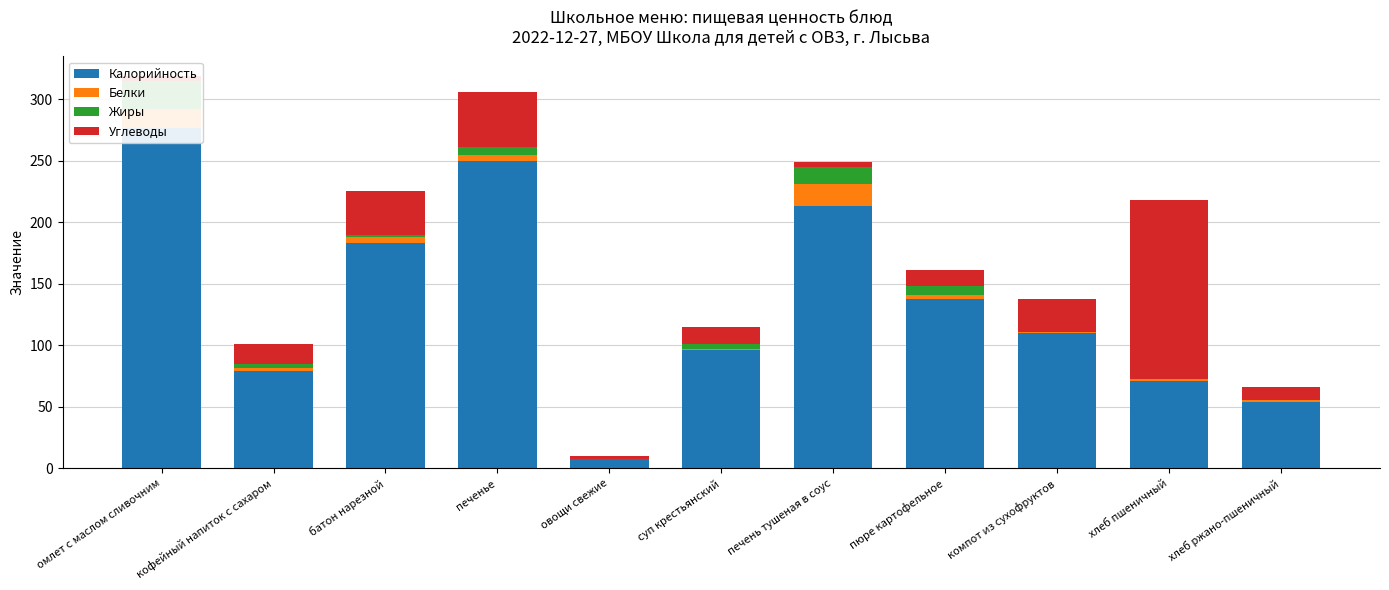

True or false: Жиры has a value of -9 at компот из сухофруктов.

False